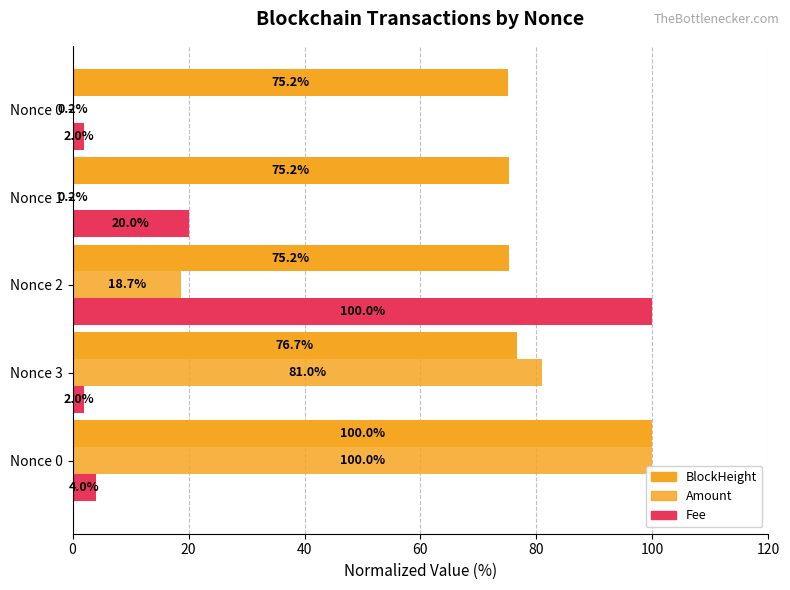

How many bars are there in total?

15